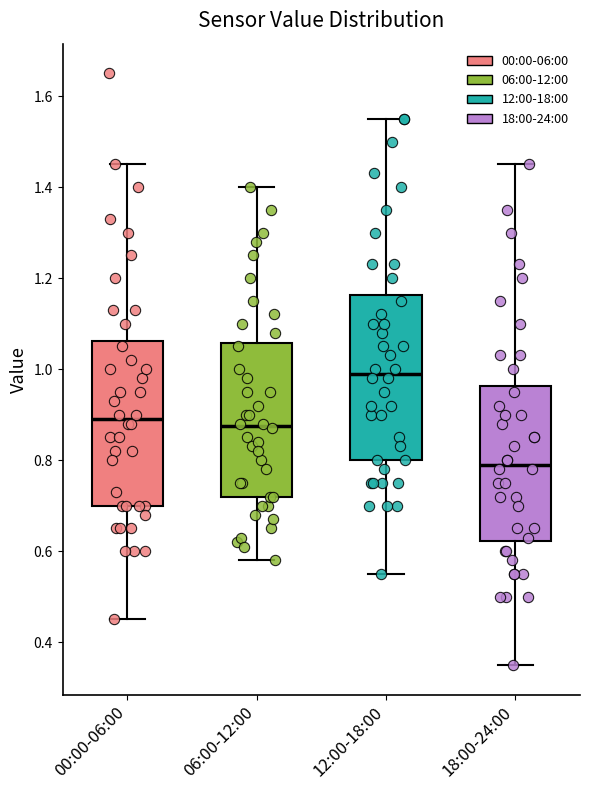

Where does the median line of the box for 12:00-18:00 sit on the y-axis? The values are not printed on the chart, so give them approximately, as read against the axis.

1.00